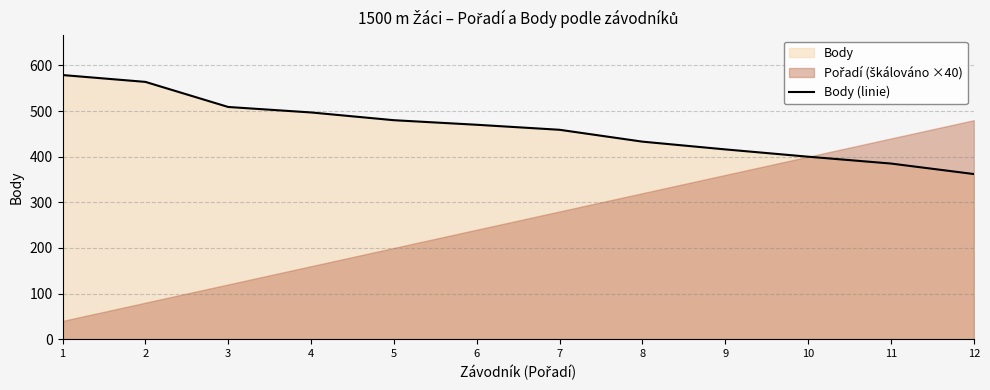

The value at 3 is 509. True or false?

True